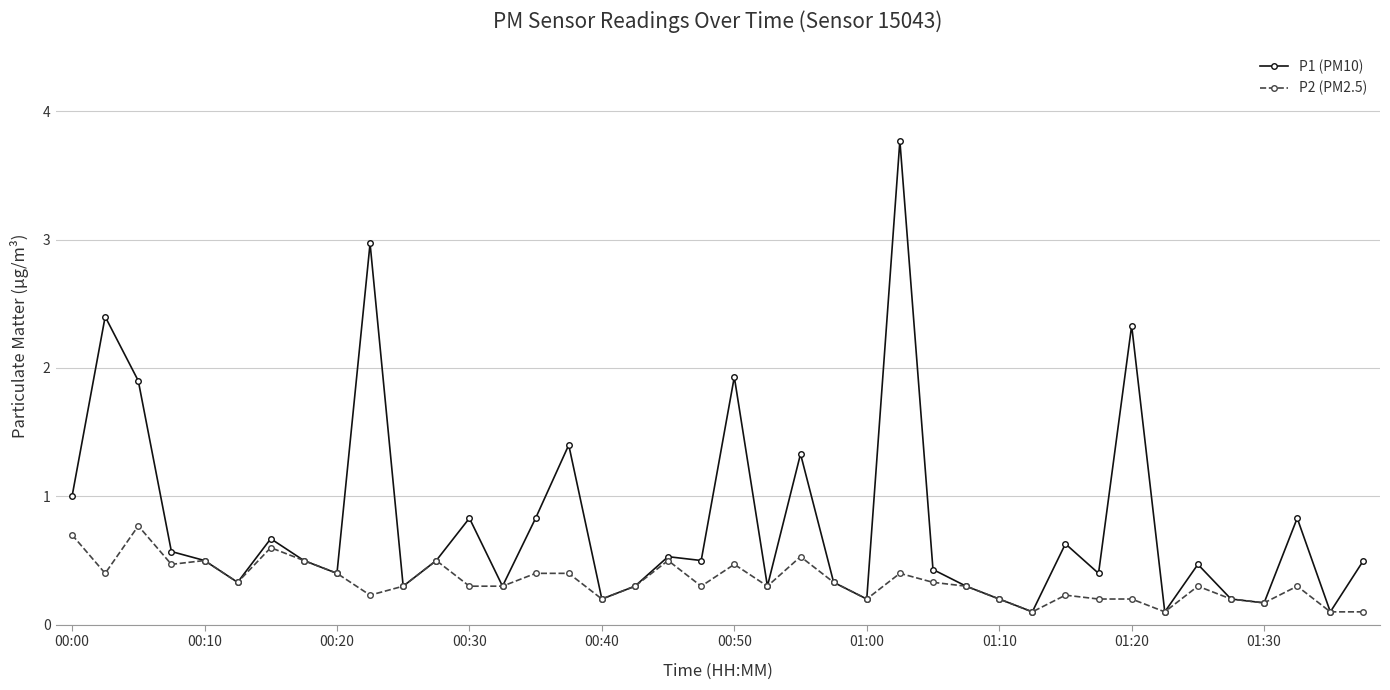

Does the chart have visible grid lines?

Yes